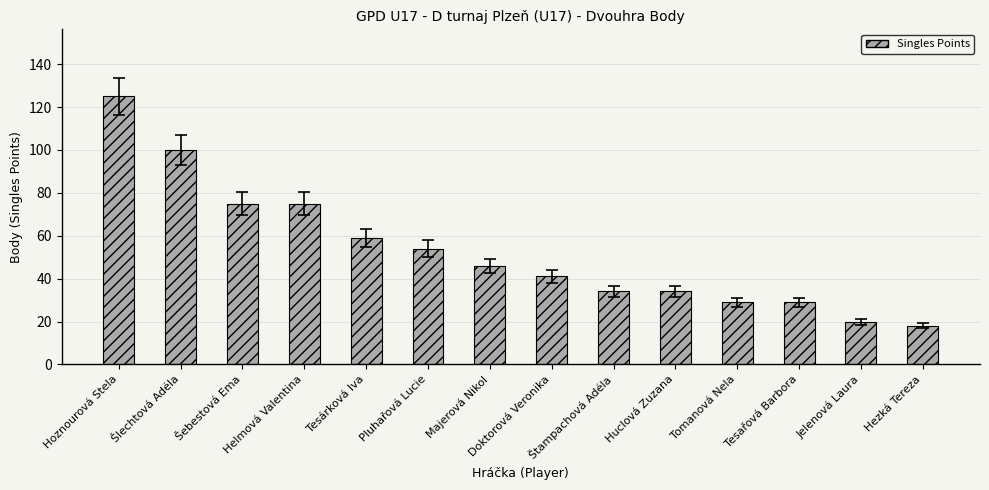

What is the change in value from Šlechtová Adéla to Pluhařová Lucie?

-46